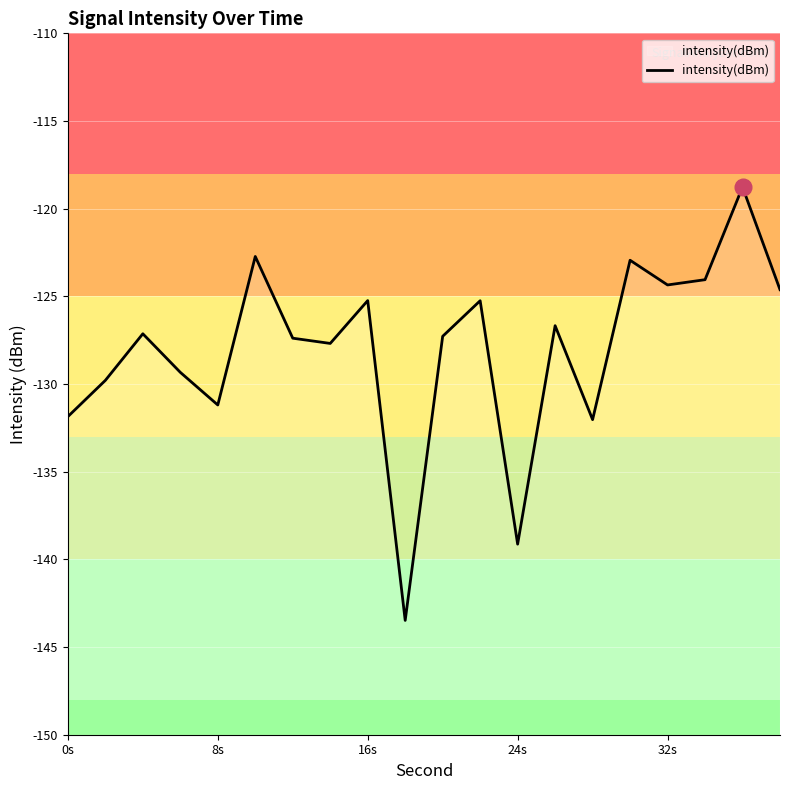

What is the greatest value displayed?

-118.8